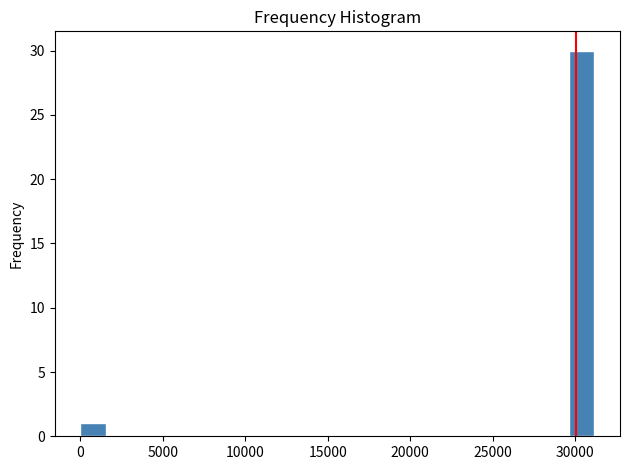

Around what value on the x-axis is the tallest bar? Give the approximate position of its centre, as read against the axis.

30500